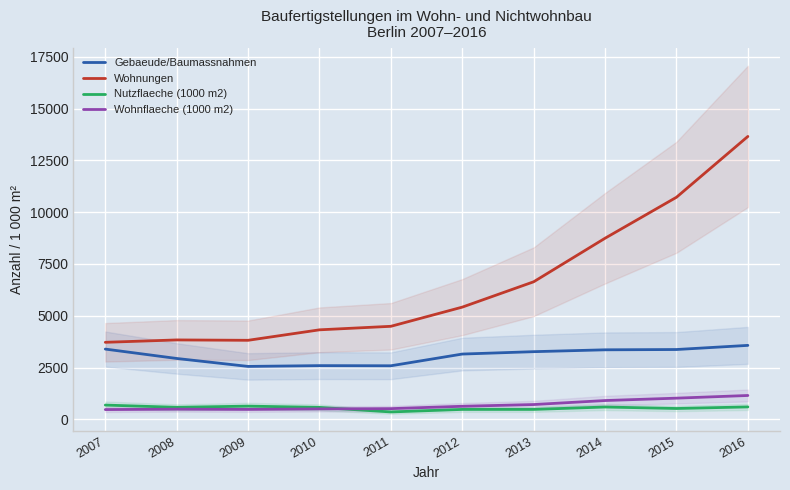

True or false: Wohnflaeche (1000 m2) and Wohnungen cross at least once.

False